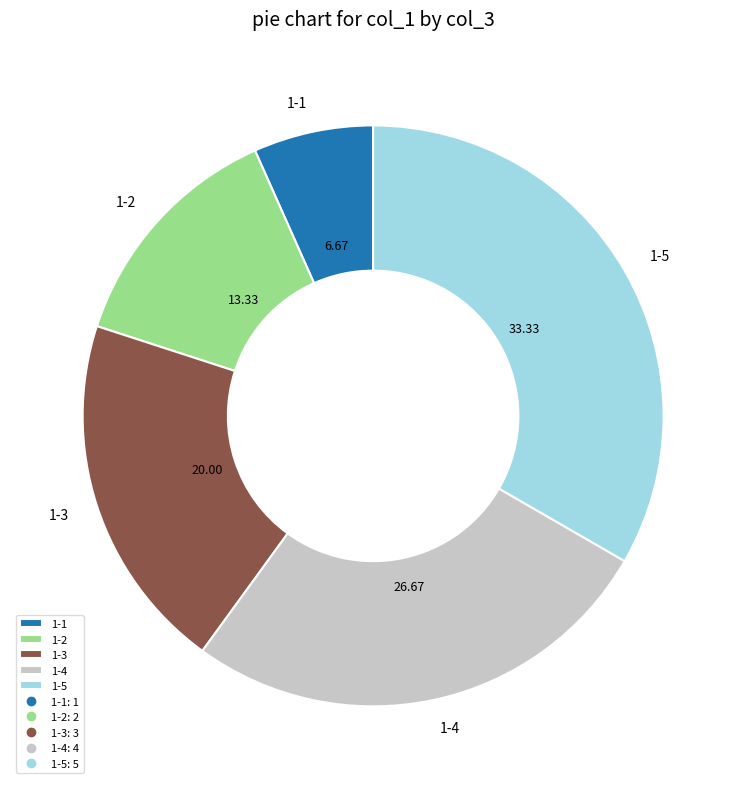

Is there any slice that represents more than half of the pie?

No